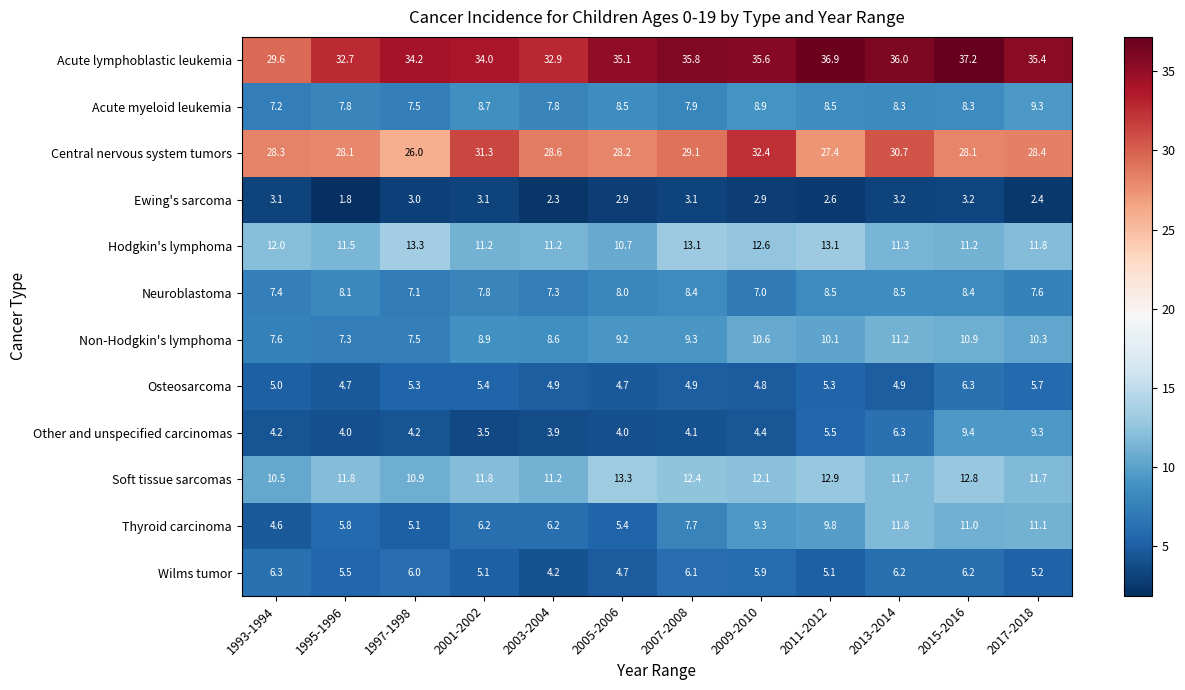

Between 2005-2006 and 2009-2010, which series saw the biggest shift?

Central nervous system tumors